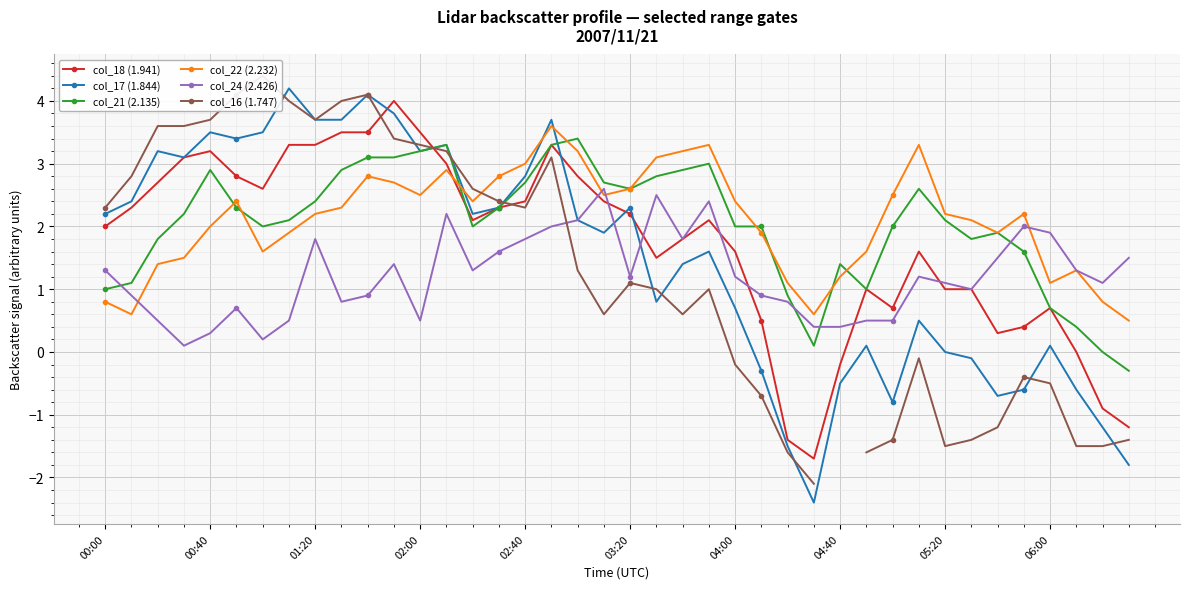

True or false: col_16 (1.747) has a value of -1.4 at 33.

True